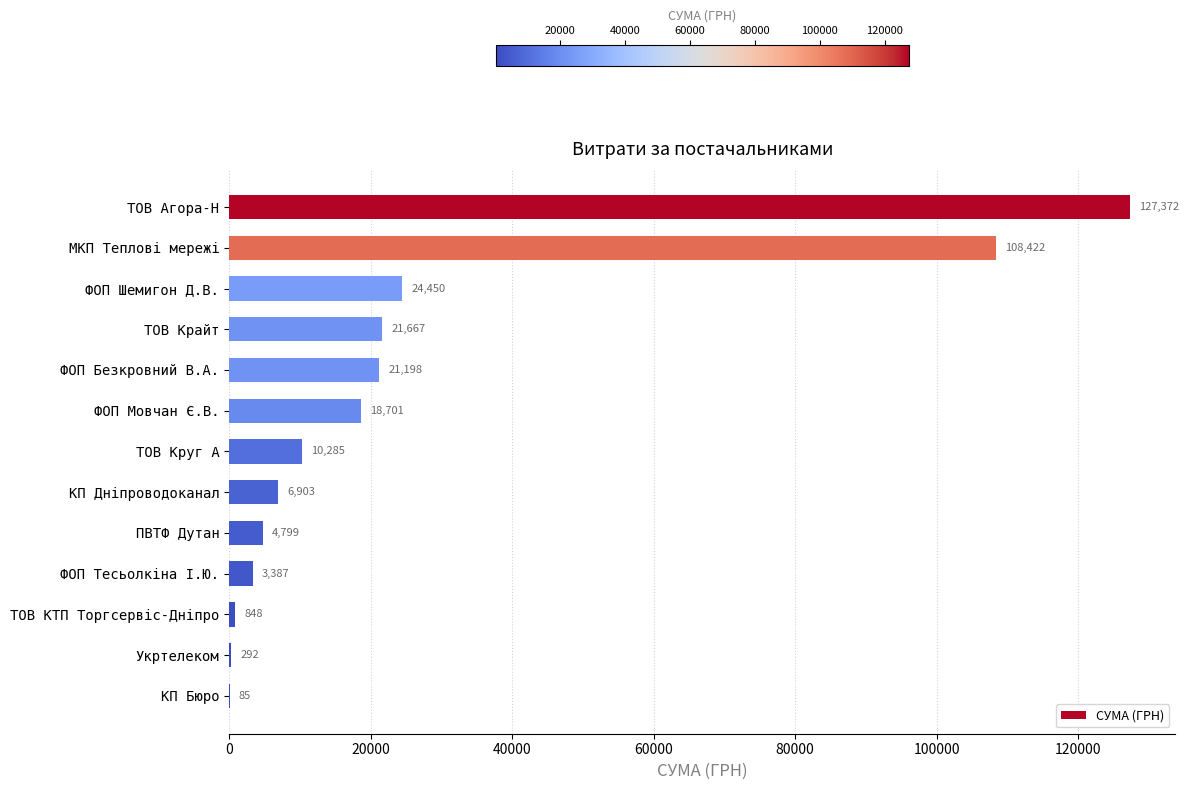

What is the average value?

26800.5